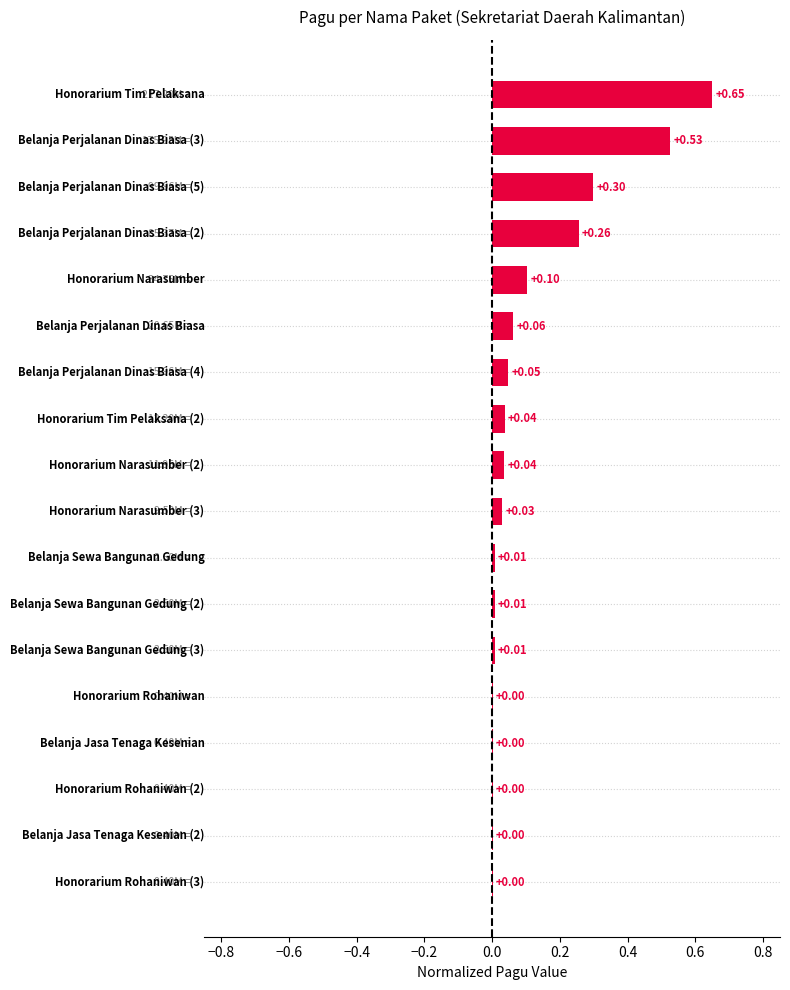

What is the sum of all values?

2.1